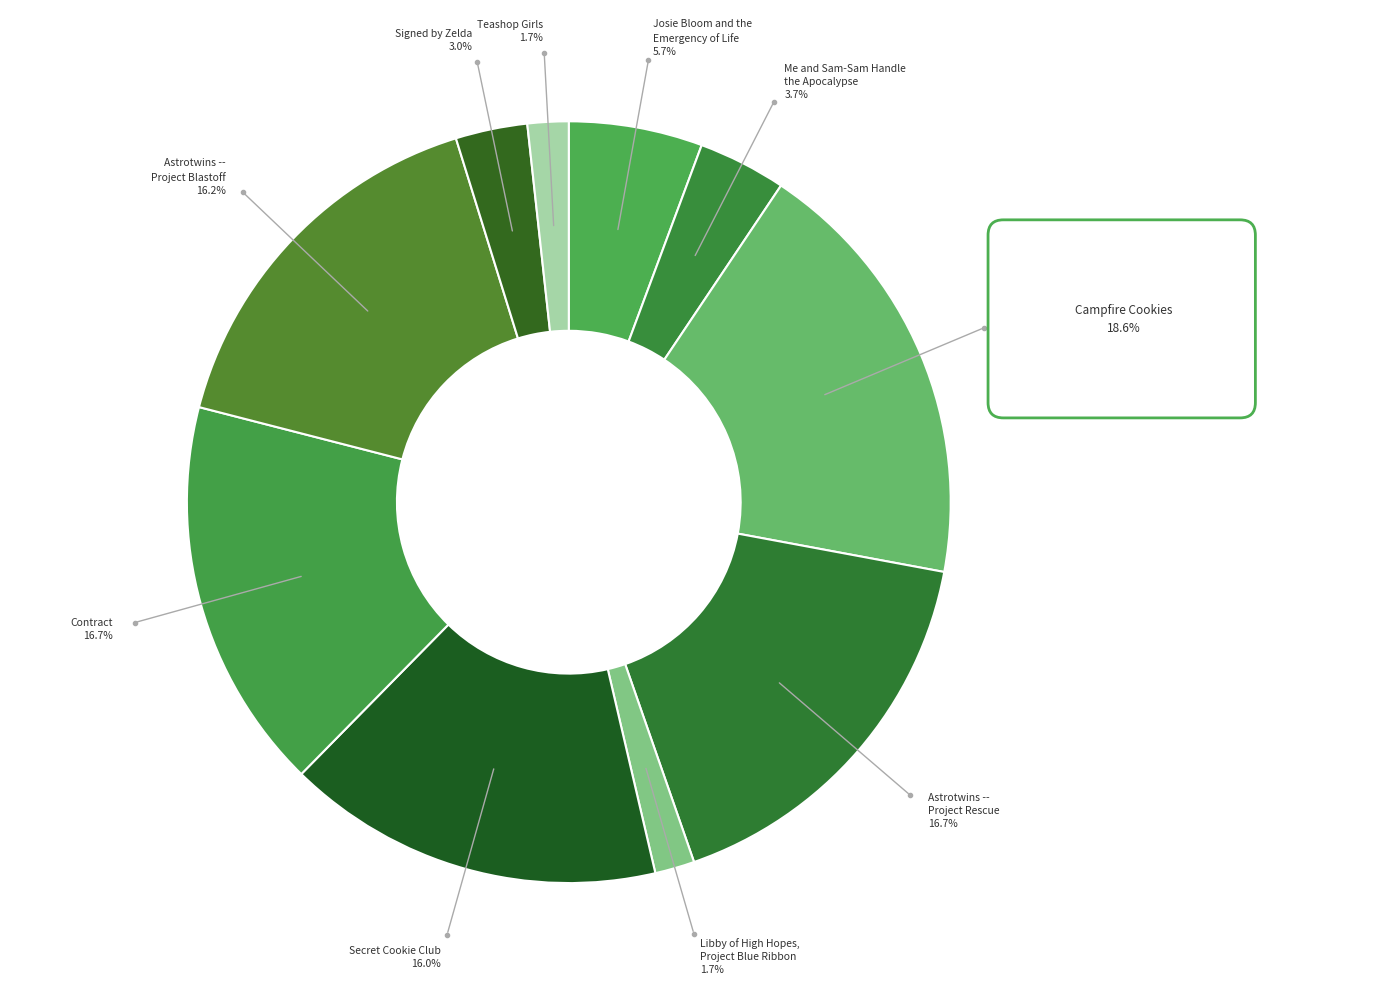

Rank the categories by value from highest to lowest.

Campfire Cookies, Astrotwins --
Project Rescue, Contract, Astrotwins --
Project Blastoff, Secret Cookie Club, Josie Bloom and the
Emergency of Life, Me and Sam-Sam Handle
the Apocalypse, Signed by Zelda, Teashop Girls, Libby of High Hopes,
Project Blue Ribbon